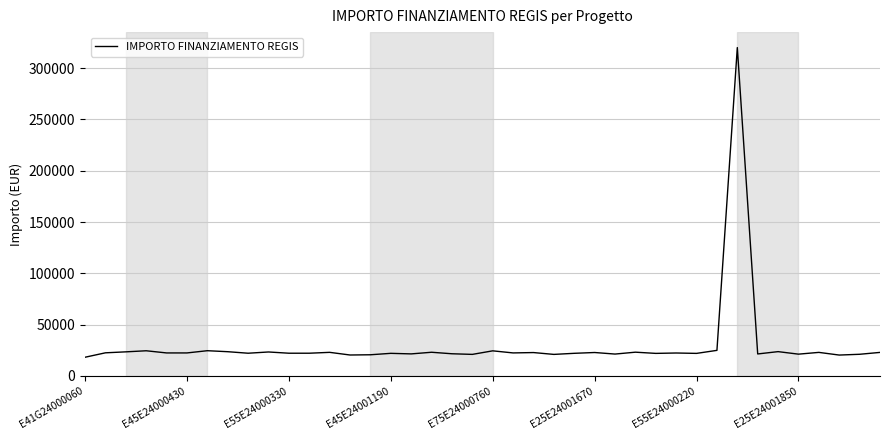

What is the maximum value shown in the chart?

320000.0